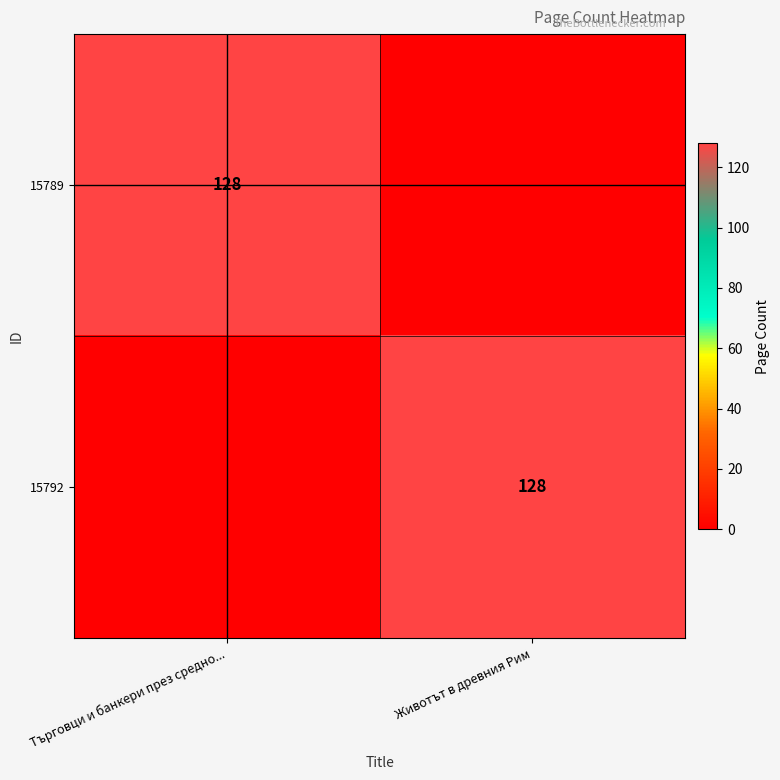

The value of 15792 at Животът в древния Рим is 128. True or false?

True